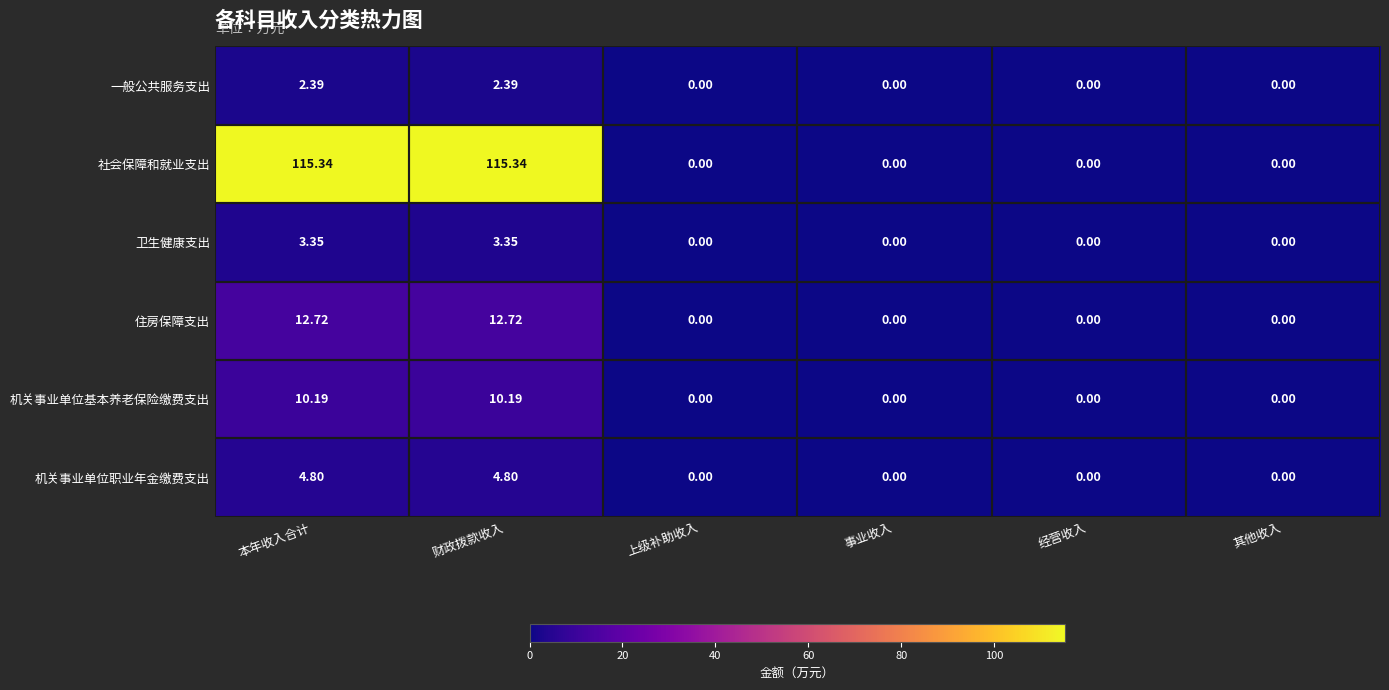

Which series has the largest total across all categories?

社会保障和就业支出